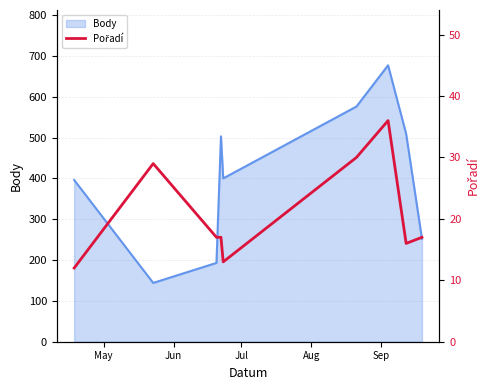

How many interior local peaks (higher than both neighbors) does the data have?

2